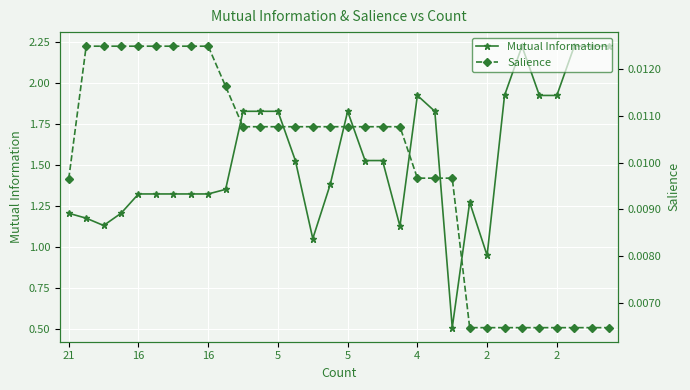

How many values in the Mutual Information series are below 1?

2